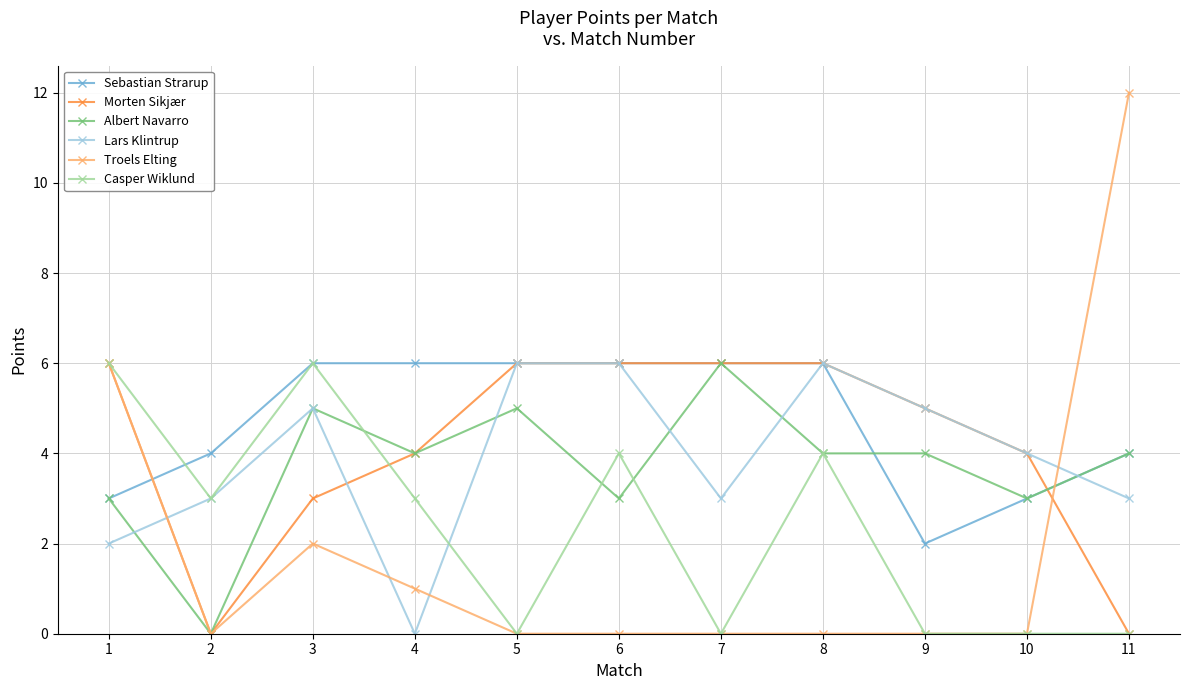

Does the chart have visible grid lines?

Yes